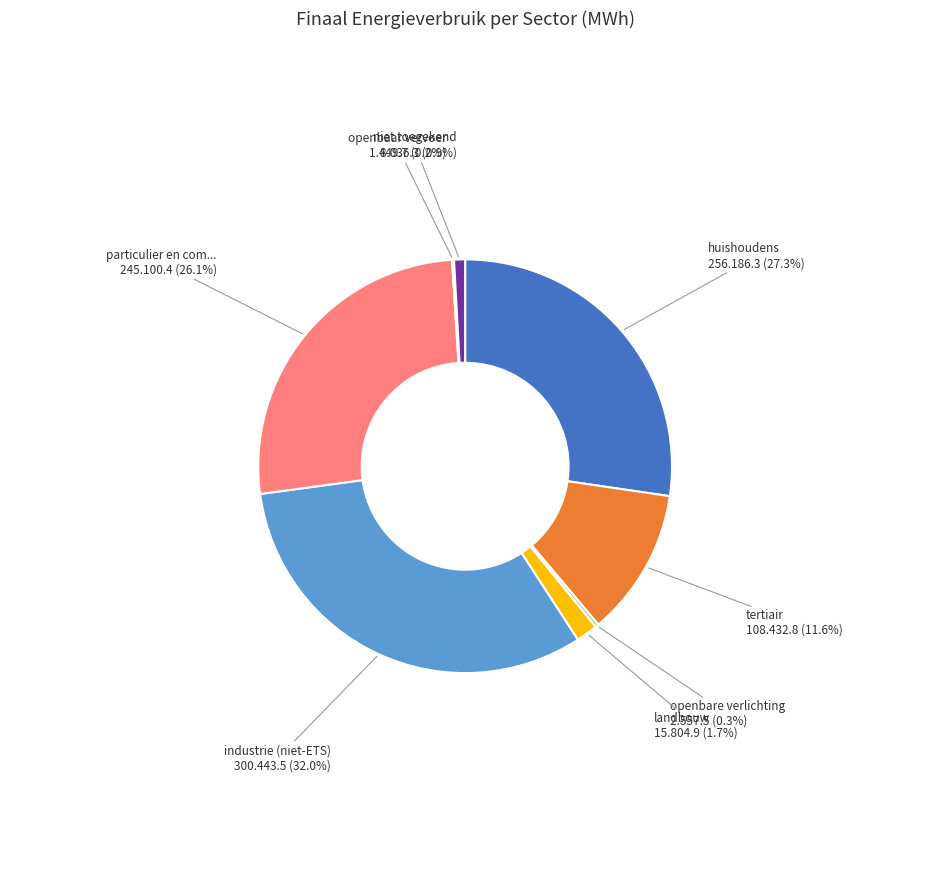

To the nearest percent, what is the difference between the largest and smallest slice percentages?

32%